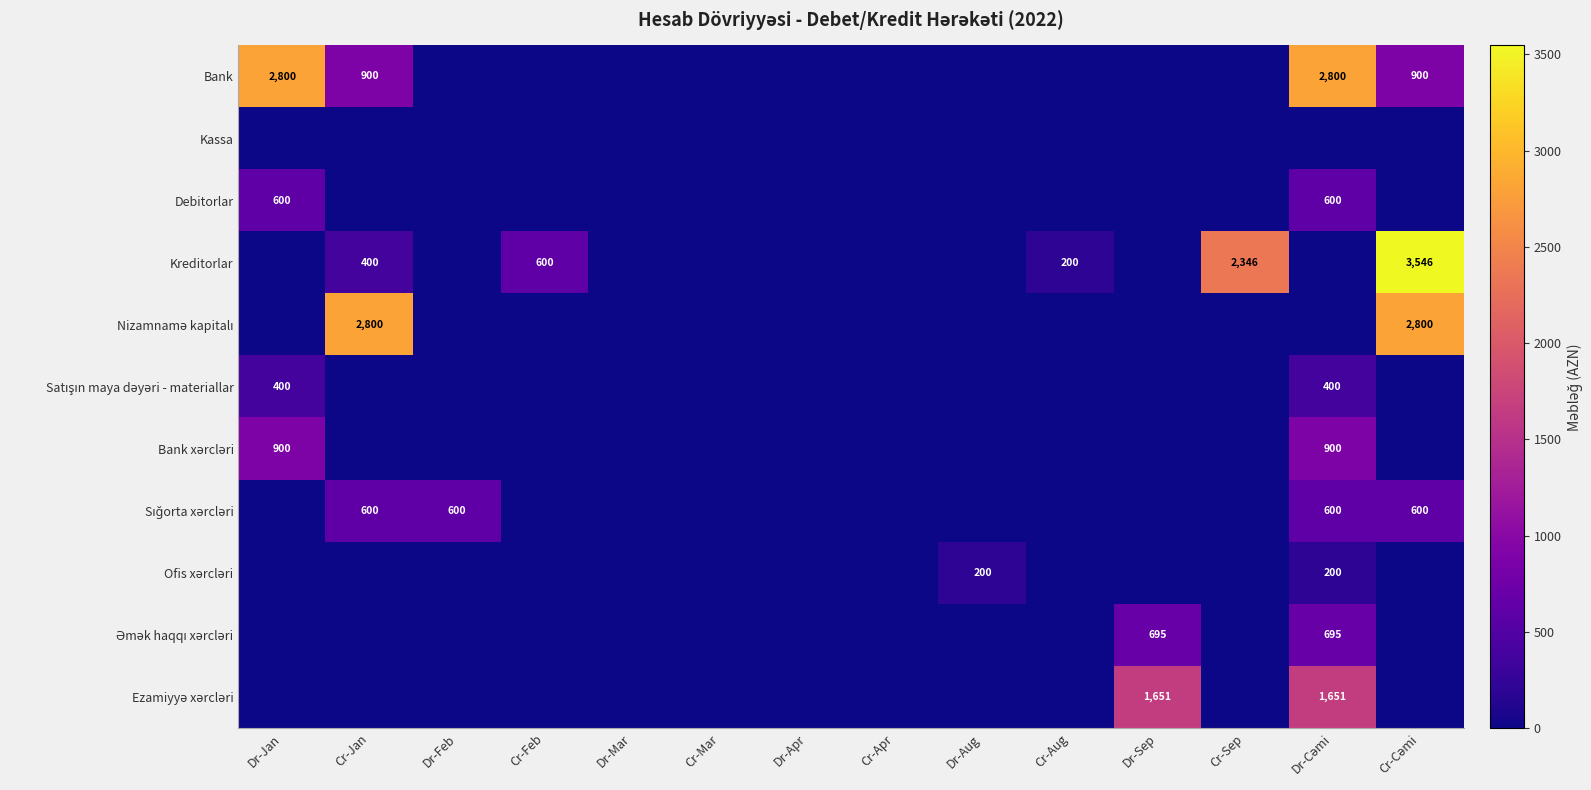

True or false: Kreditorlar has a value of 2346 at Cr-Sep.

True